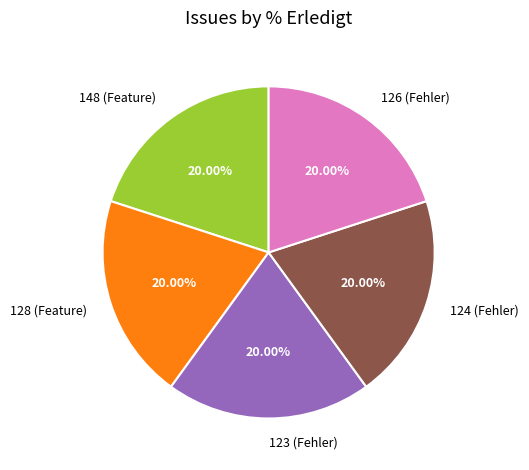

Combined, do 126 (Fehler) and 148 (Feature) account for over 50%?

No